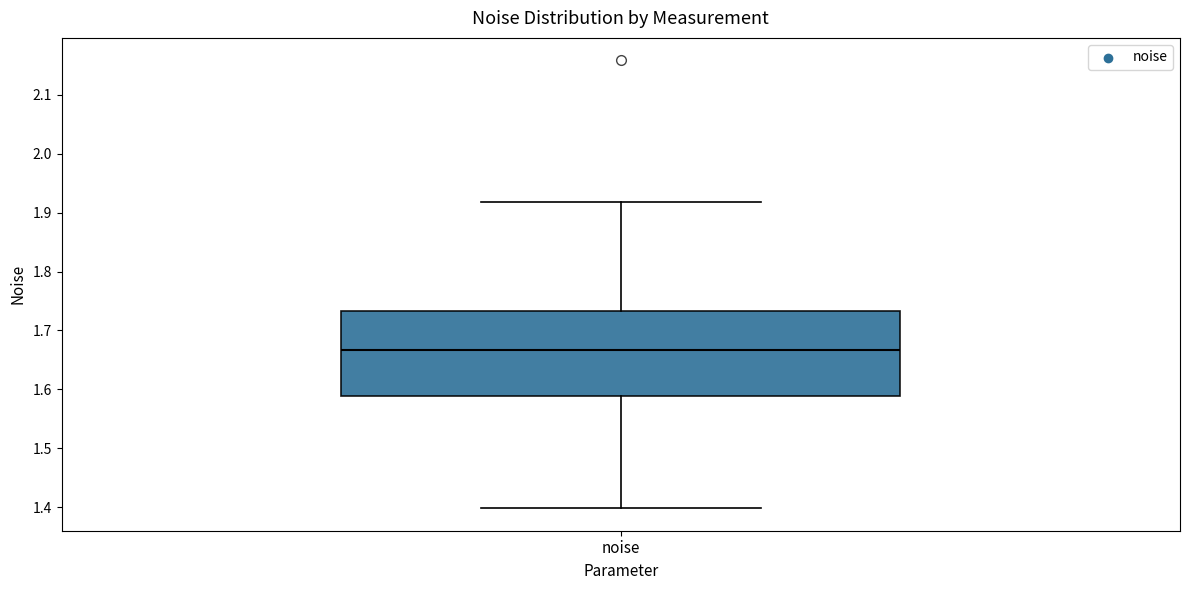

Transcribe this box plot: give where the median line is, the range the box spans, and where the two whiskers end, as read against the y-axis. The values are not printed on the chart, so give them approximately, as read against the axis.

median 1.67, box 1.59 to 1.73, whiskers 1.40 to 1.92